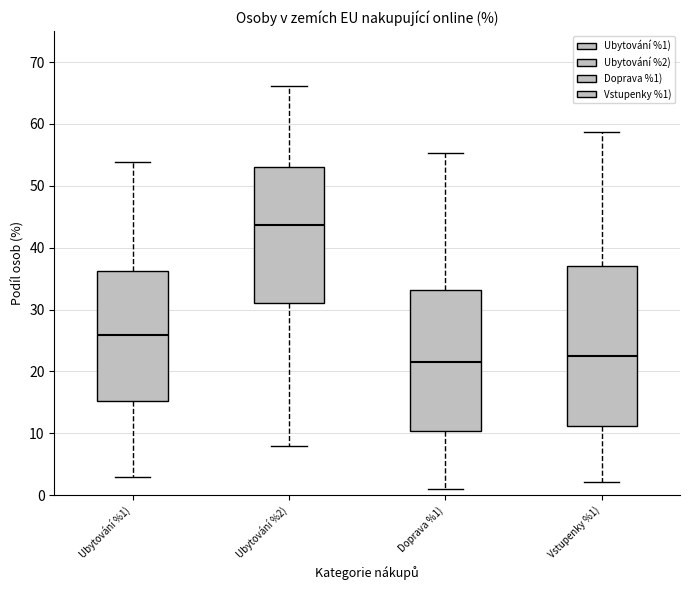

Reading left to right, read every box against the y-axis: the position of its median line, the range the box covers, and the ends of its whiskers. The values are not printed on the chart, so give them approximately, as read against the axis.

Ubytování %1): median 26, box 15 to 36, whiskers 3 to 54
Ubytování %2): median 44, box 31 to 53, whiskers 8 to 66
Doprava %1): median 22, box 10 to 33, whiskers 1 to 55
Vstupenky %1): median 23, box 11 to 37, whiskers 2 to 59